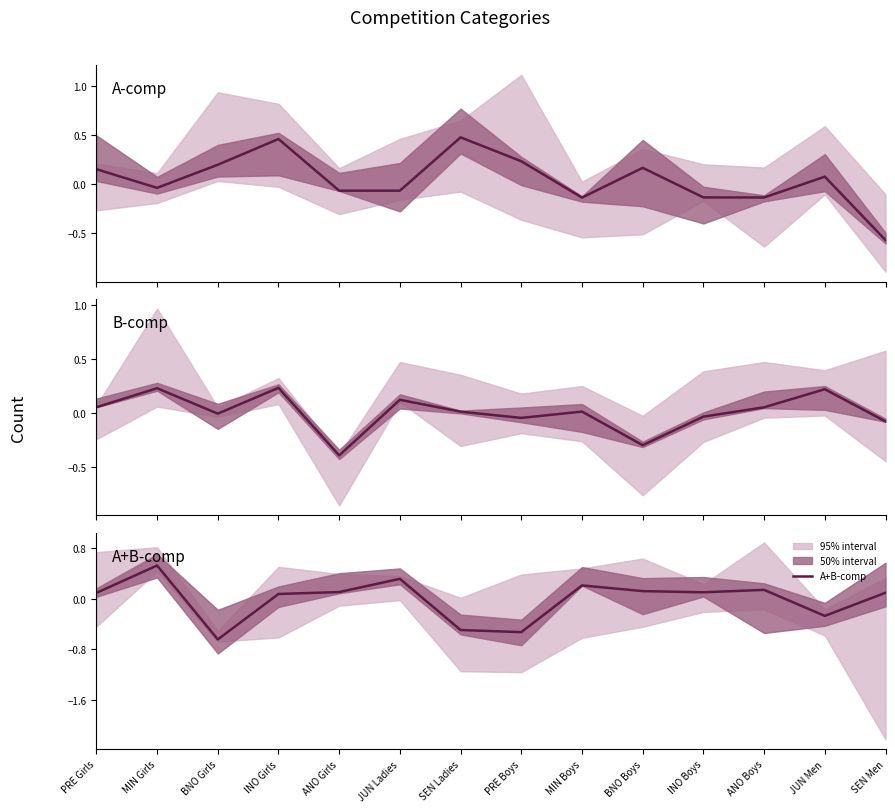

True or false: B-comp has more than 2 points higher than both neighbors.

True